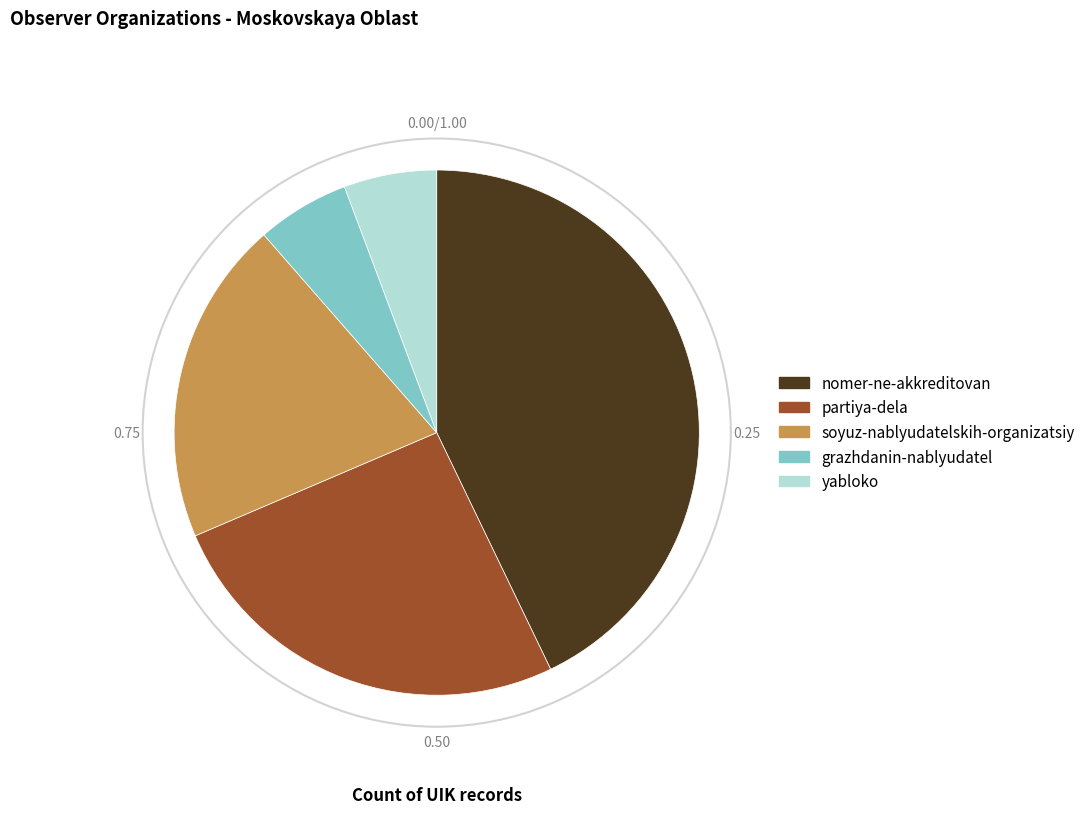

Which category has the biggest portion of the pie?

nomer-ne-akkreditovan